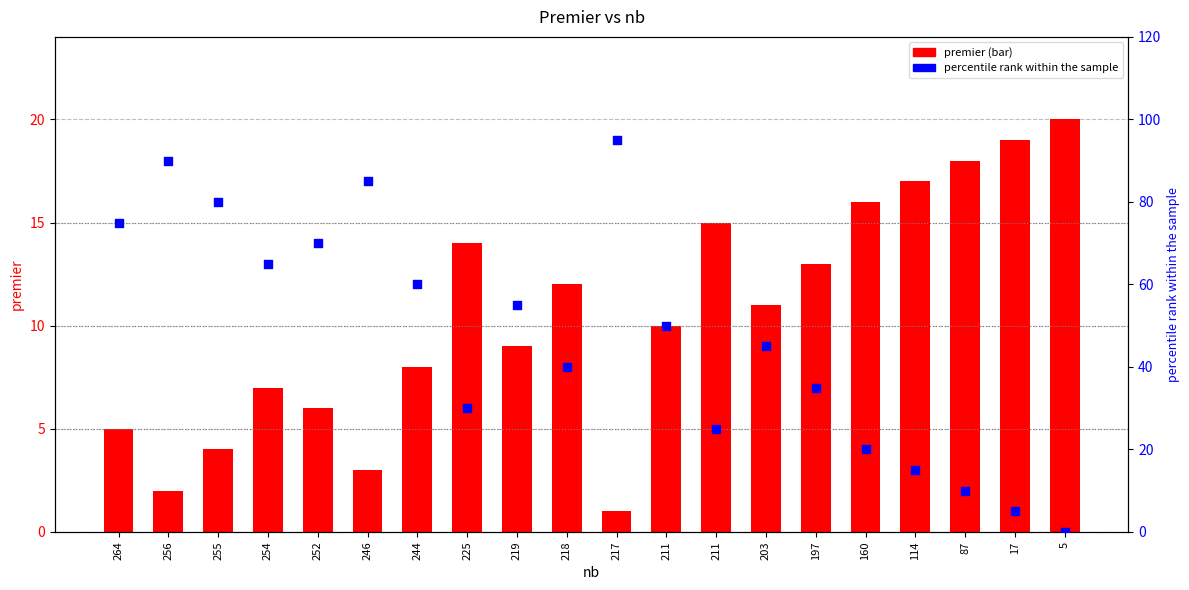

At how many categories does at least one series exceed 40?

11